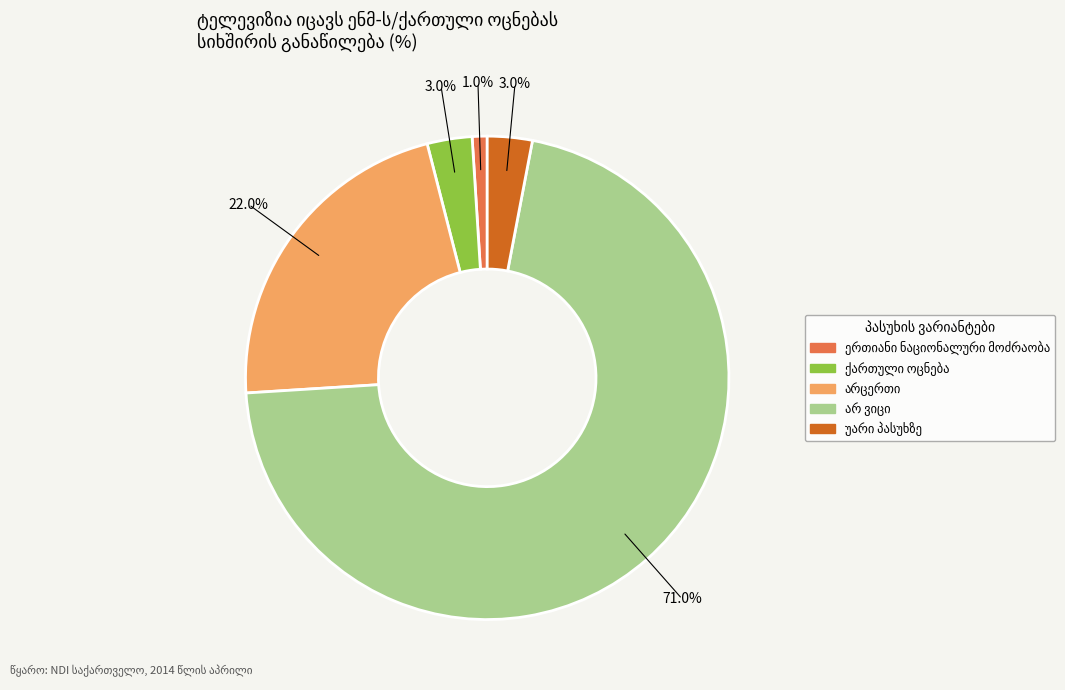

Is there a majority slice in this chart?

Yes